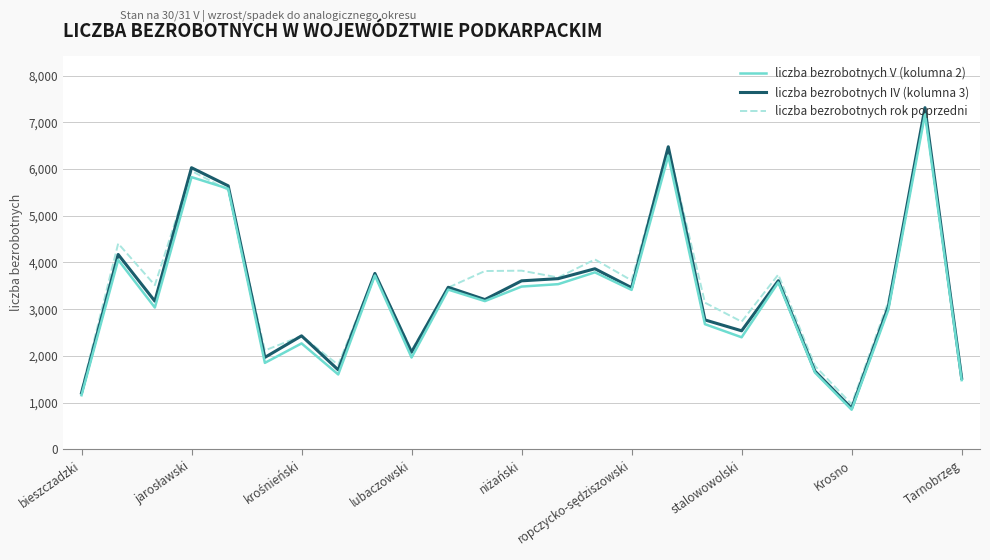

True or false: liczba bezrobotnych V (kolumna 2) has more than 2 points higher than both neighbors.

True